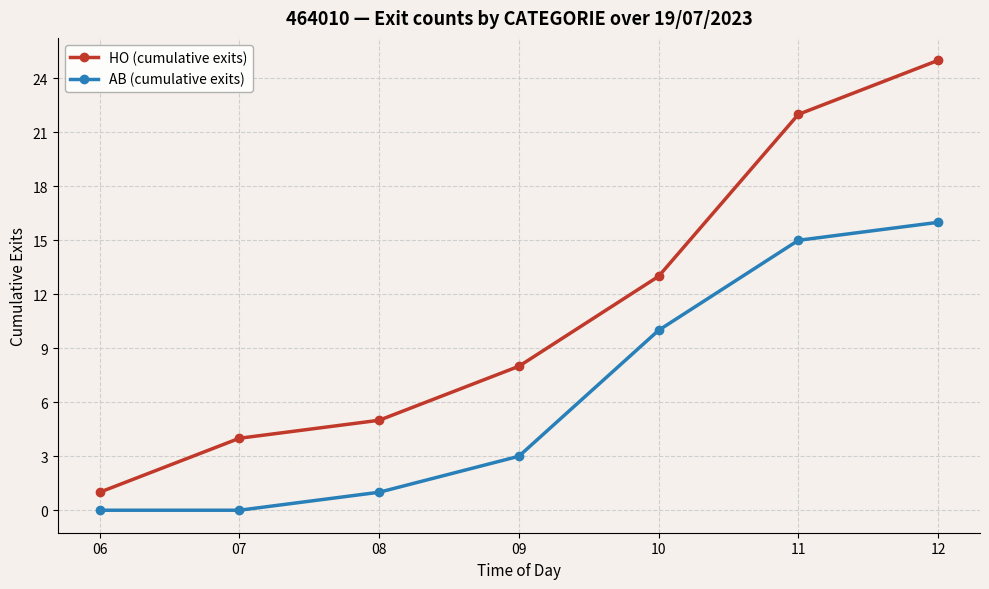

True or false: HO (cumulative exits) has a value of 5 at 09.

False